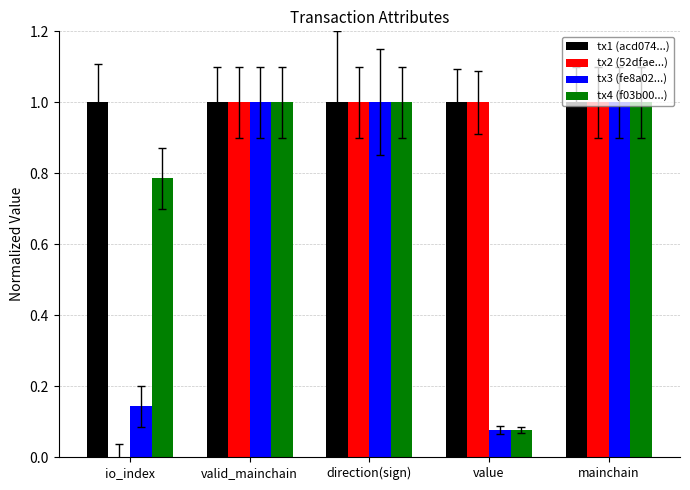

How many groups of bars are there?

5